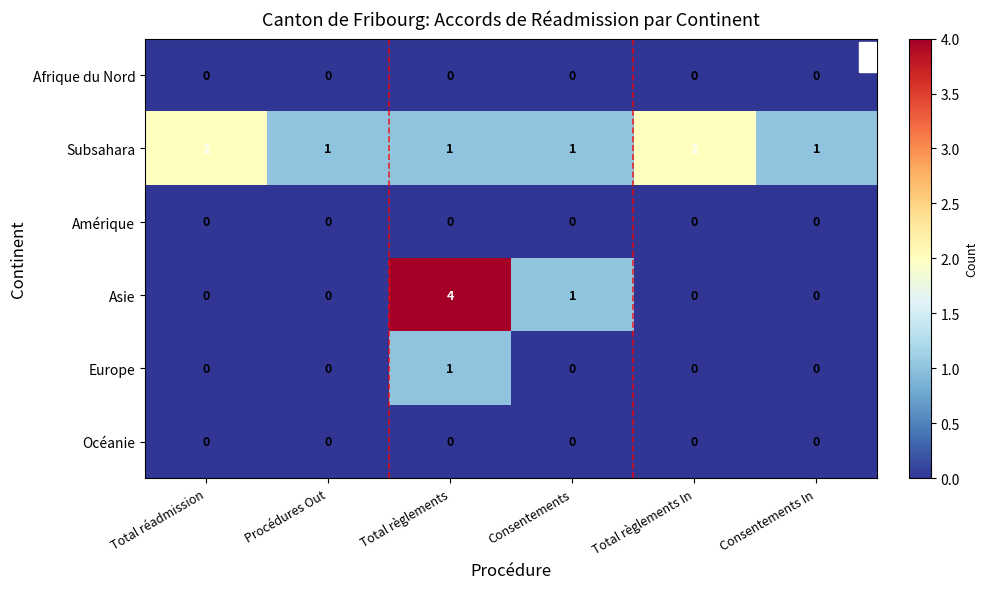

Read the Asie value at Total règlements.

4